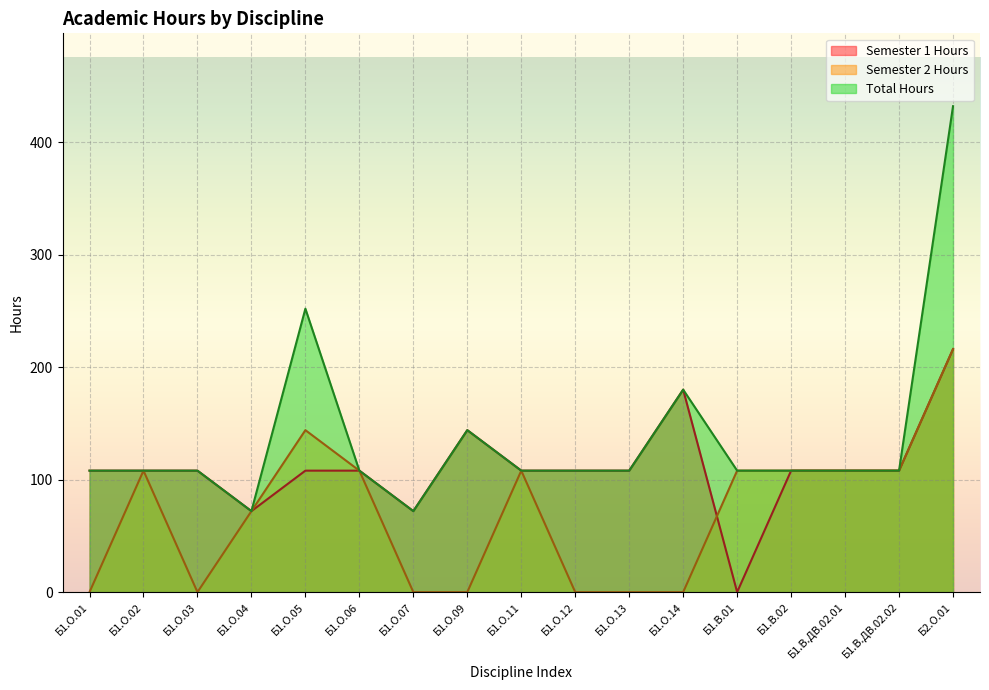

List the series in order of their overall mean, lowest first.

Semester 2 Hours, Semester 1 Hours, Total Hours